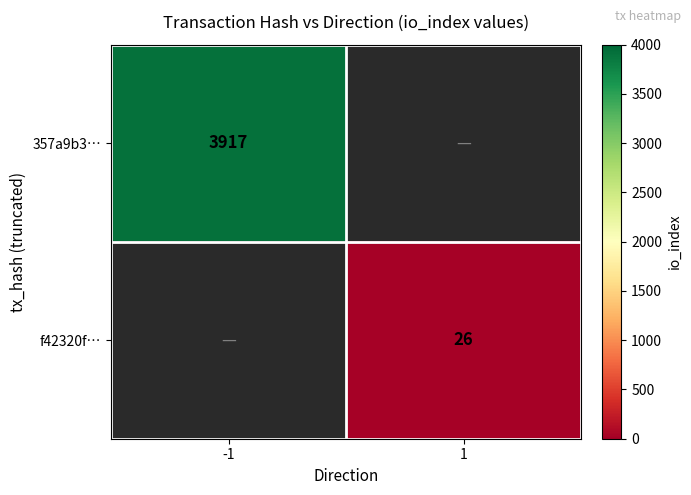

Is the value of f42320f… at 1 greater than the value of 357a9b3… at -1?

No